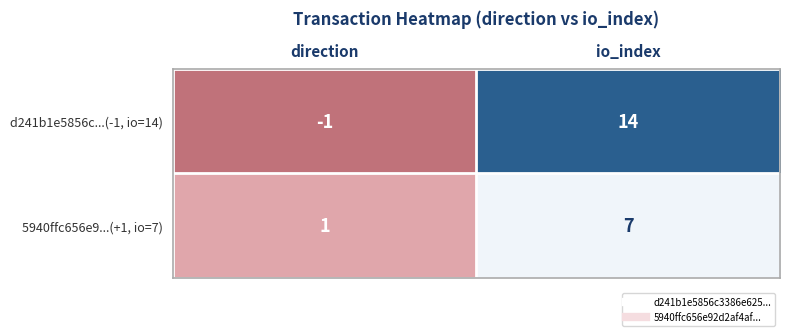

The value of 5940ffc656e9...(+1, io=7) at io_index is 7. True or false?

True